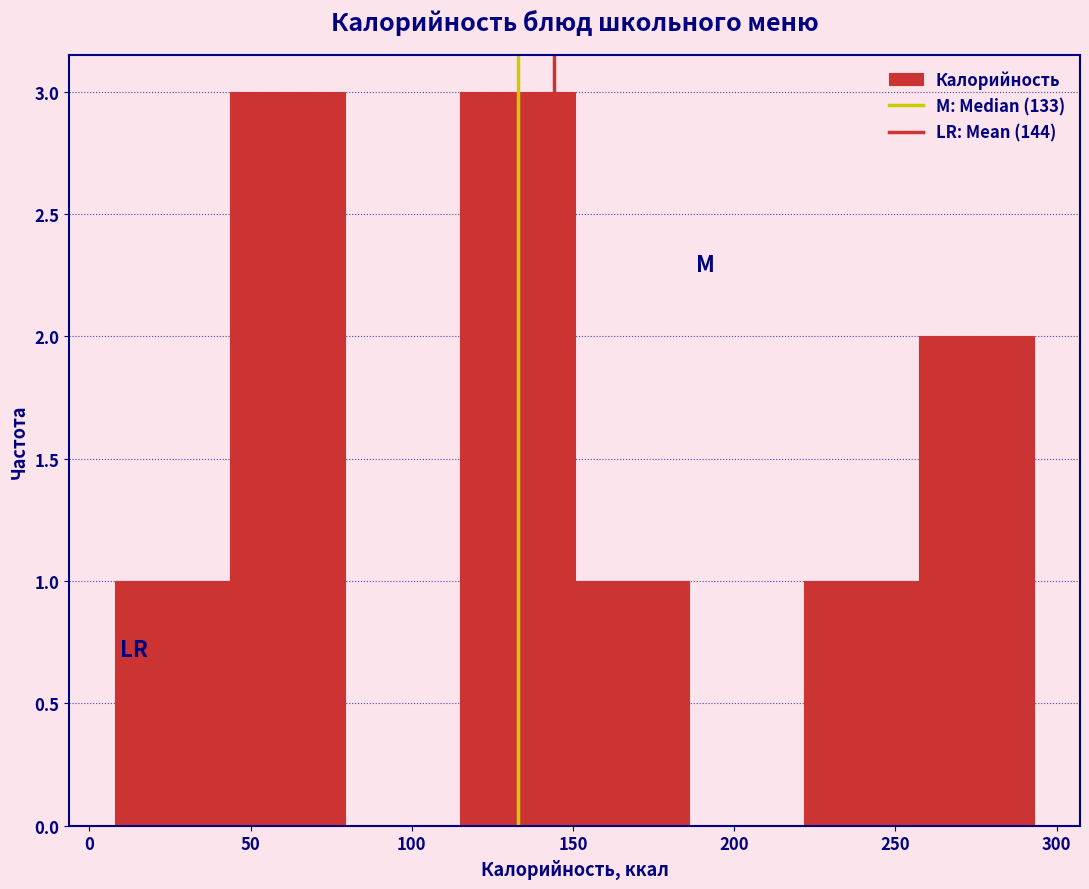

Reading left to right, transcribe this chart: for each bar, give the range it covers on the x-axis and its height. Neither the bar edges nor the heights are printed on the chart, so give them approximately, as read against the axes.

10 to 45: 1
45 to 80: 3
80 to 115: 0
115 to 150: 3
150 to 185: 1
185 to 220: 0
220 to 255: 1
255 to 295: 2